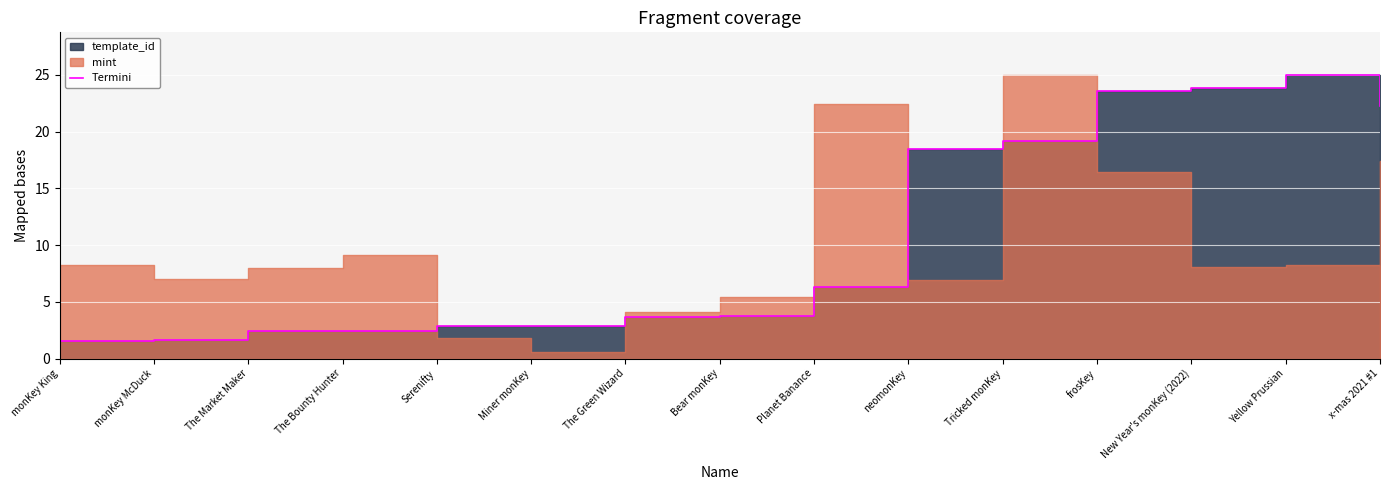

What position from the left is Serenifty?

5